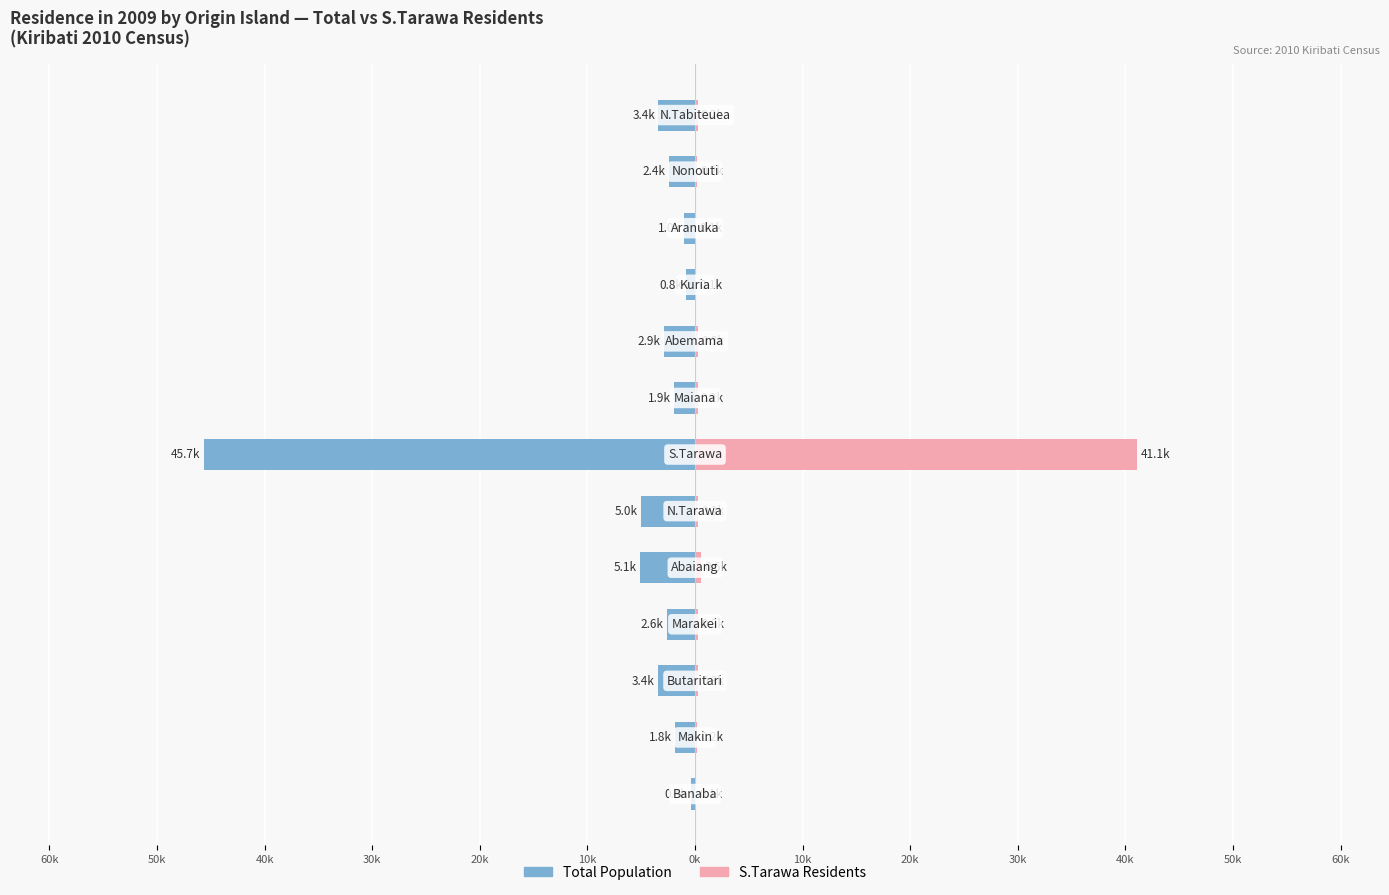

Is the value of Total at 40k greater than the value of S.Tarawa (col_8) at 40k?

No